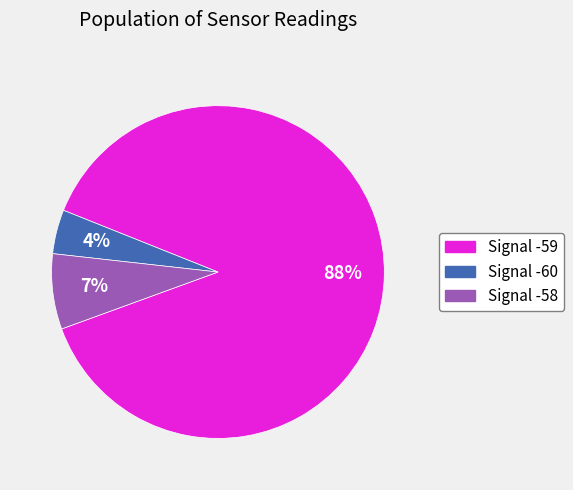

Does any single category account for the majority?

Yes